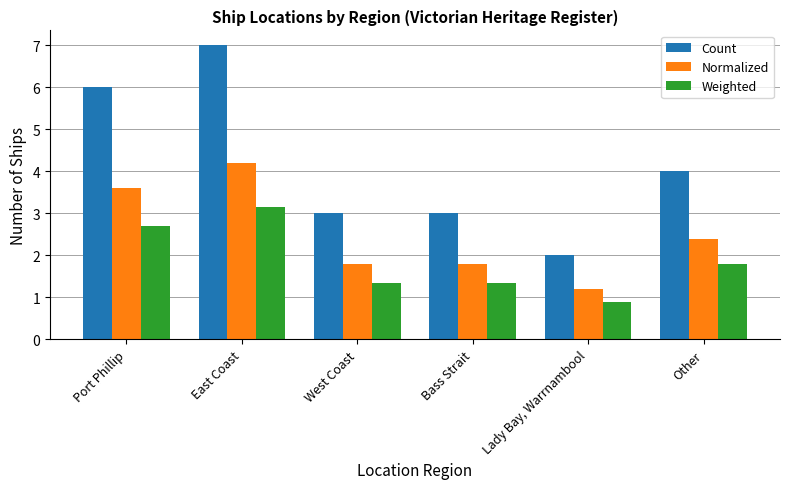

How many groups of bars are there?

6